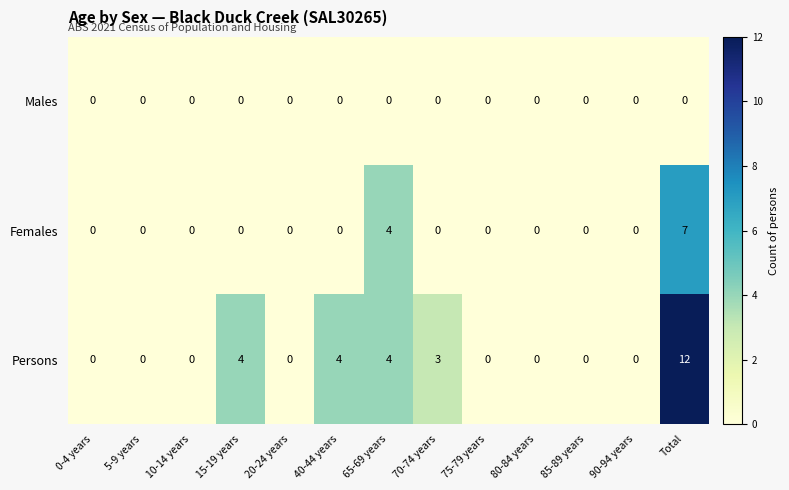

List the series in order of their peak value, highest first.

Persons, Females, Males